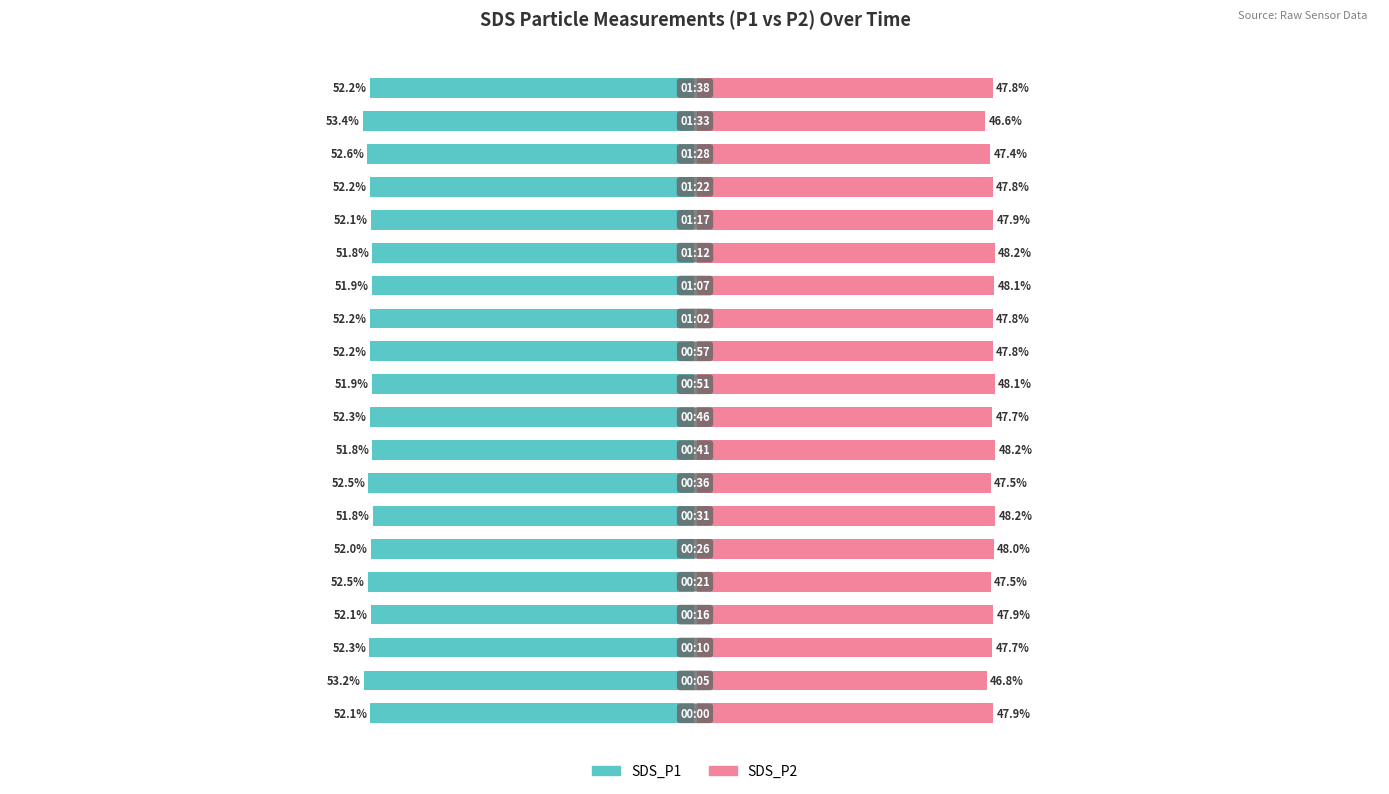

What are all the series names shown in the legend?

SDS_P1, SDS_P2